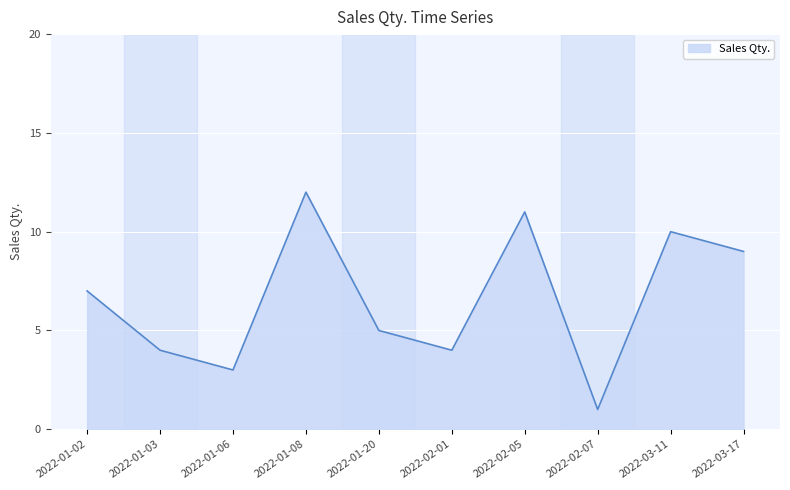

How many distinct data groups are displayed?

1